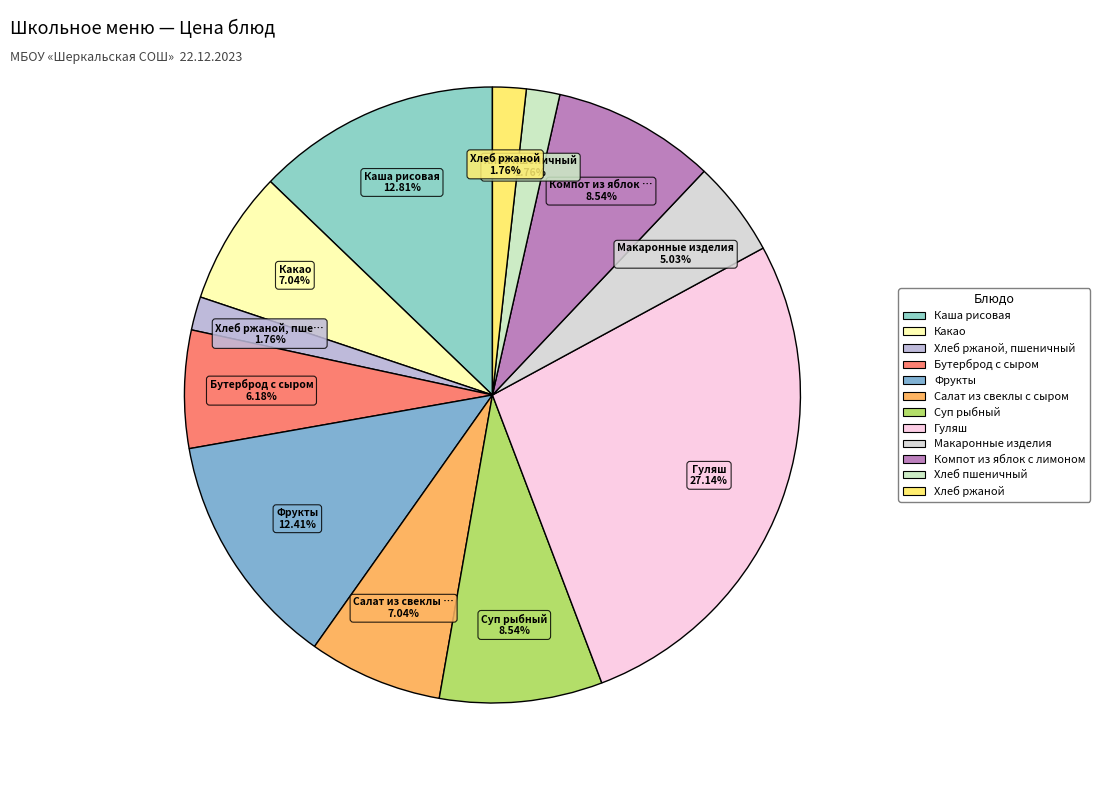

How many segments does this pie chart have?

12